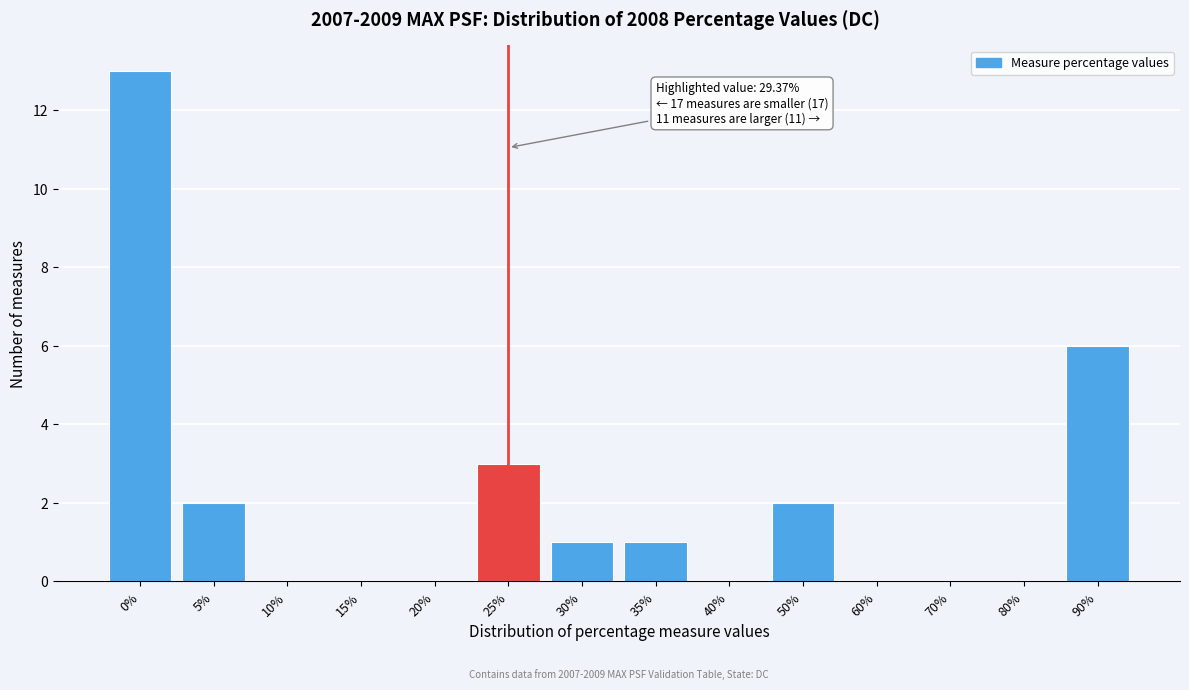

Reading left to right, list all the values displayed in this chart.

0%=13	5%=2	10%=0	15%=0	20%=0	25%=3	30%=1	35%=1	40%=0	50%=2	60%=0	70%=0	80%=0	90%=6